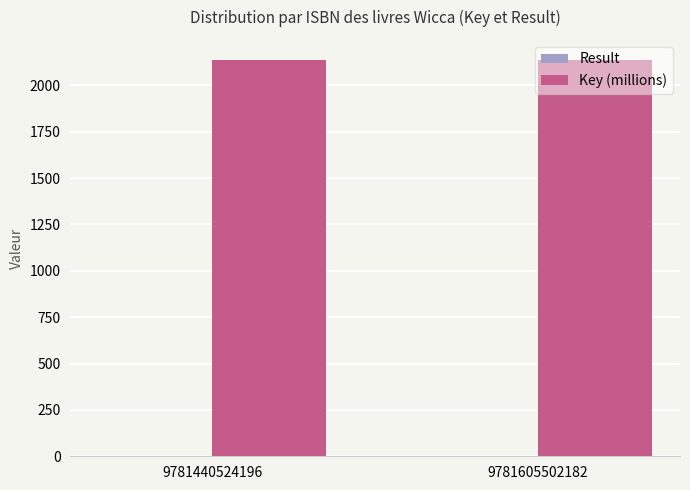

What is the maximum value for Key (millions)?

2137.7